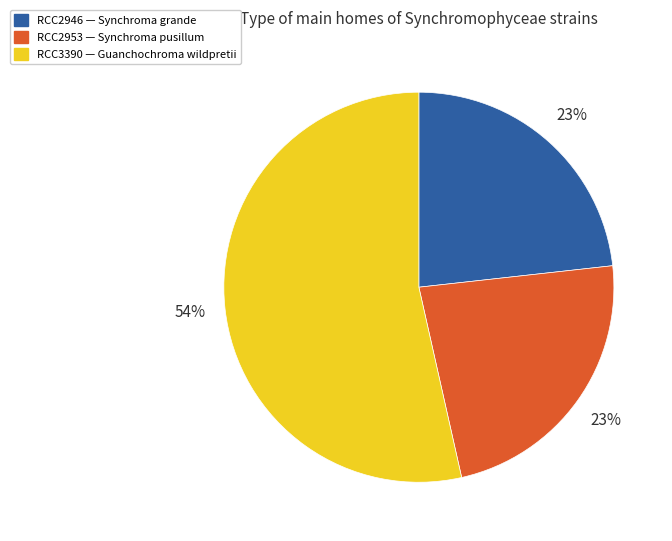

Do RCC2953 and RCC2946 together represent more than half of the pie?

No